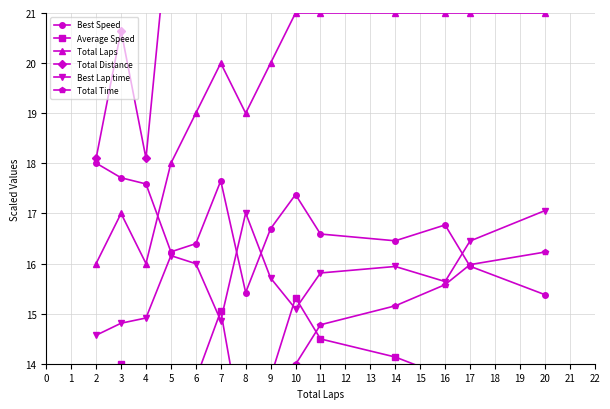

What is the minimum value for Best Lap time?

14.6